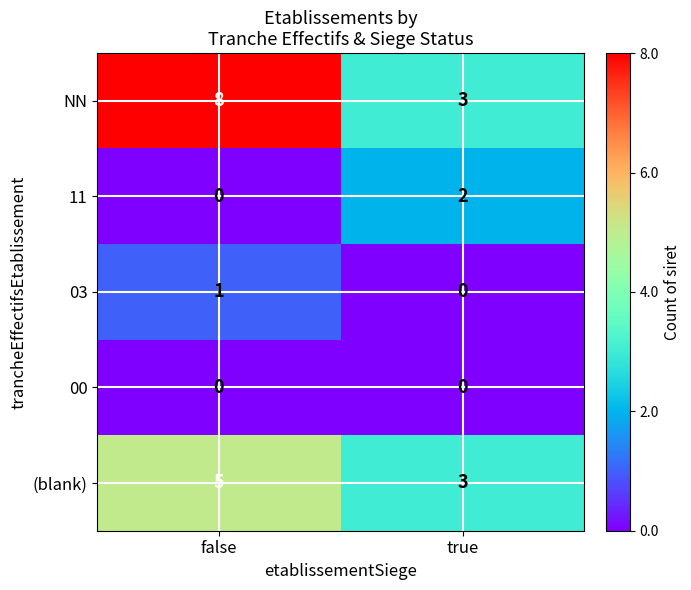

Which series has the largest range (max minus min)?

NN